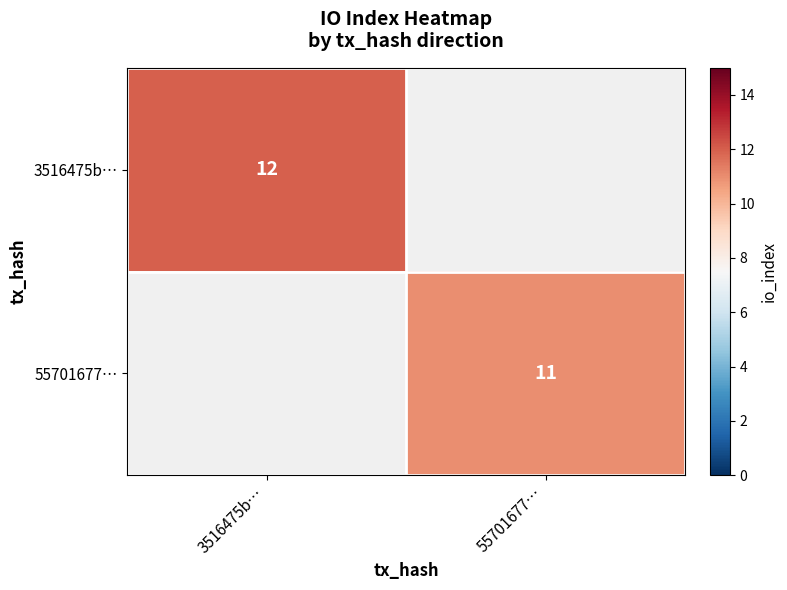

Is the value of 3516475b… at 3516475b… greater than the value of 55701677… at 55701677…?

Yes